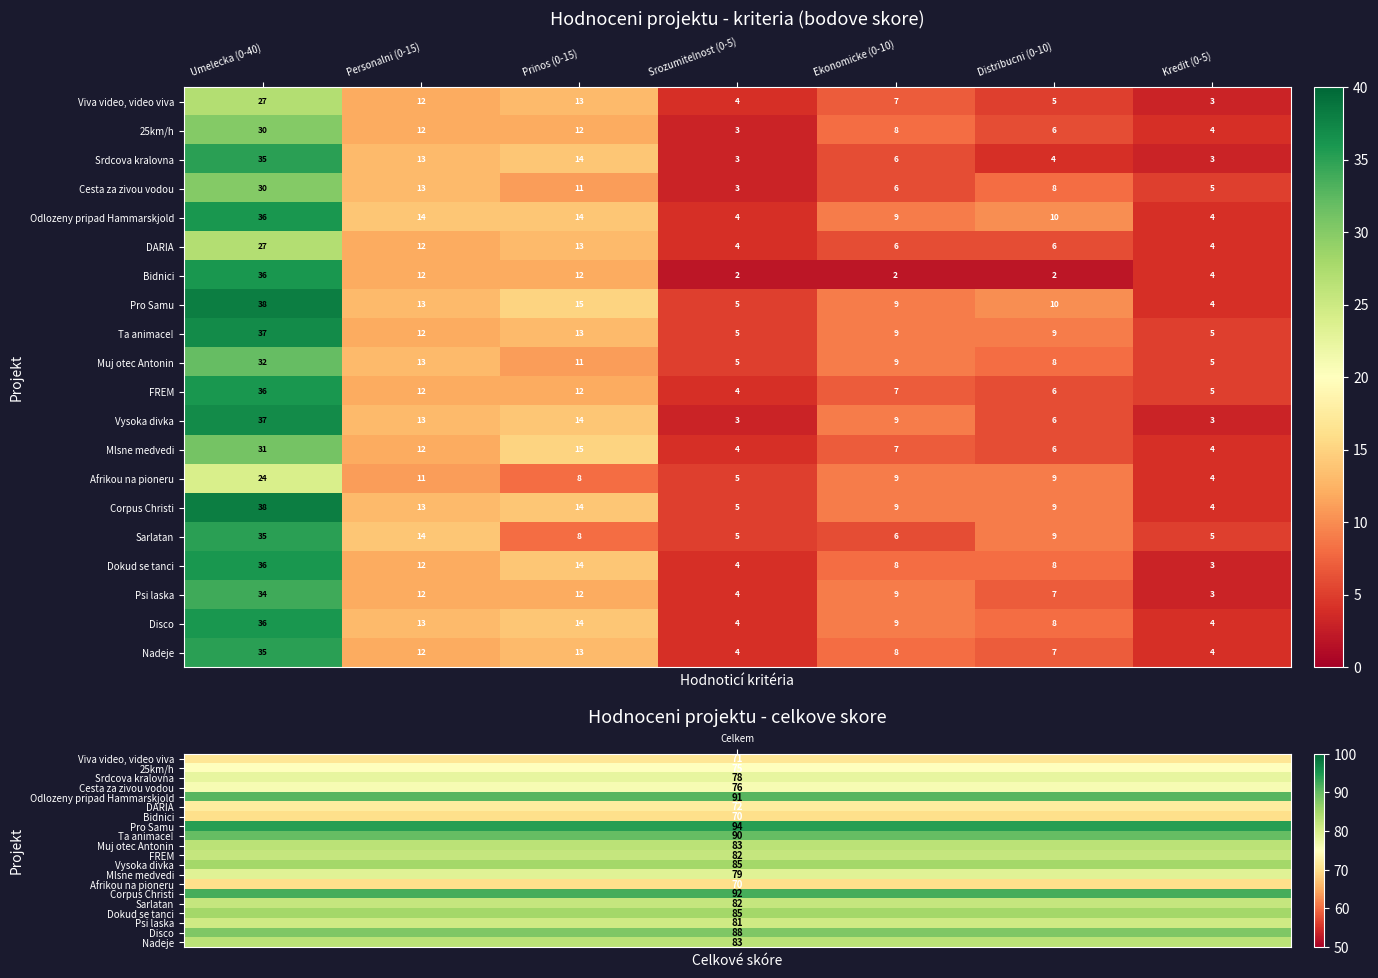

At which label does 25km/h first exceed 8?

Umelecka (0-40)